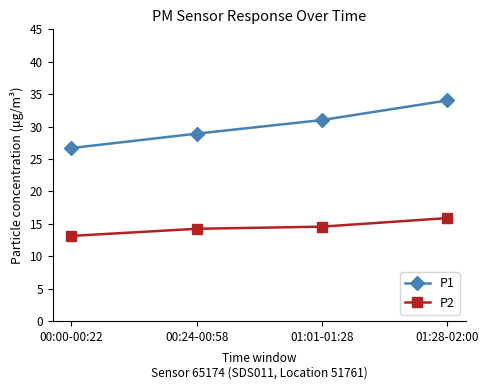

List the series in order of their peak value, highest first.

P1, P2